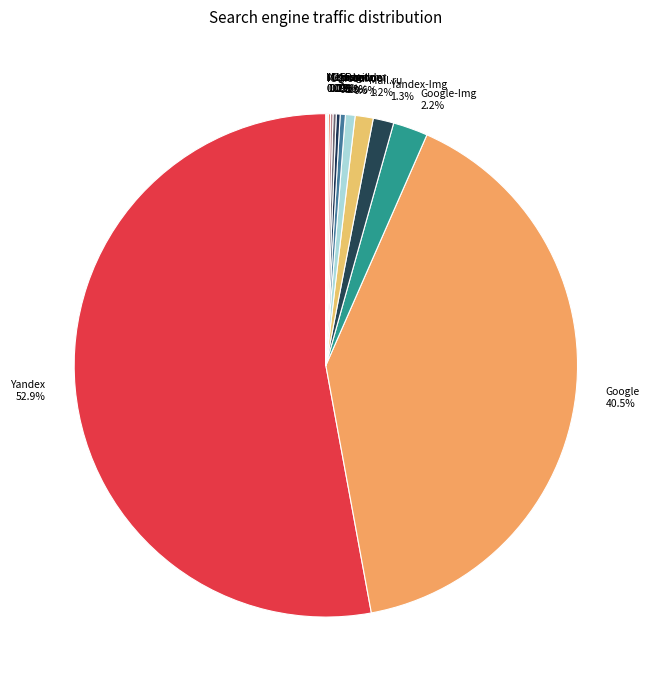

To the nearest percent, what is the average slice percentage?

7%